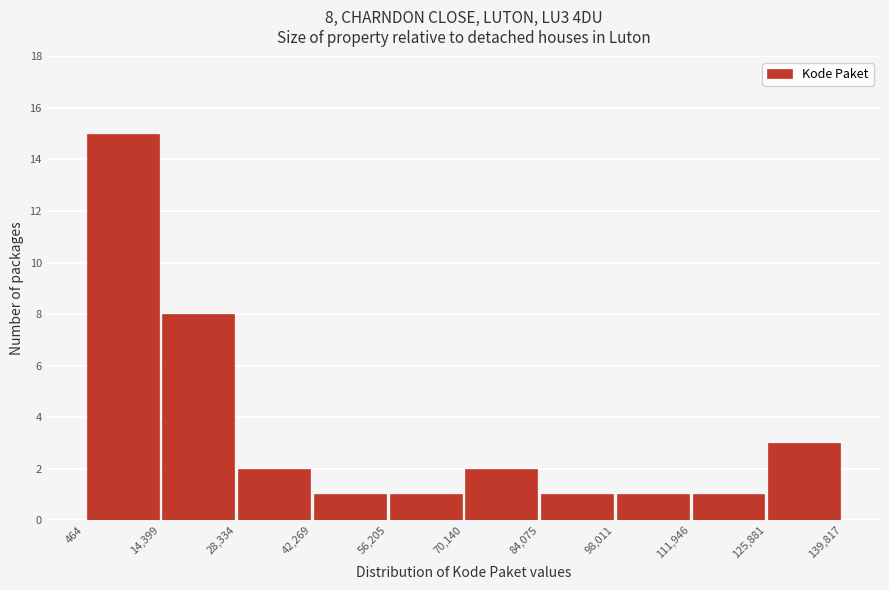

Which range on the x-axis has the tallest bar?

464 to 14,399